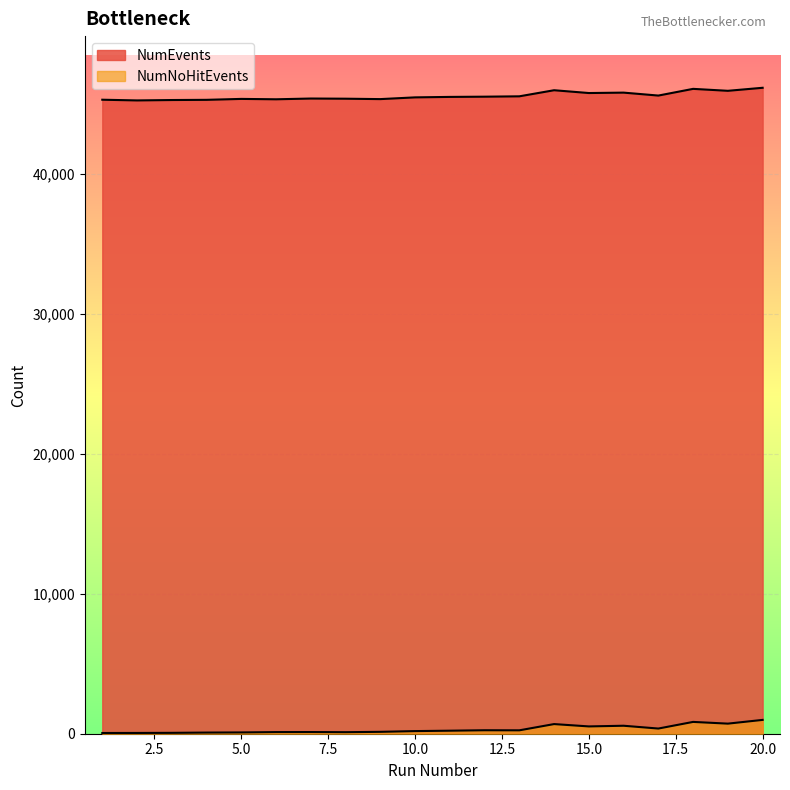

What is the highest value of the NumNoHitEvents series?

988